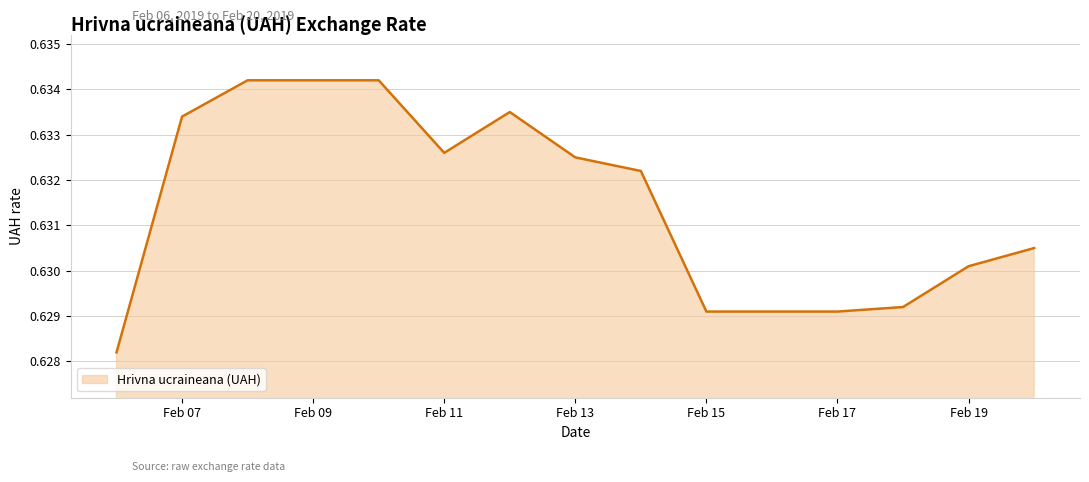

Is this an area chart (filled region under the line)?

Yes